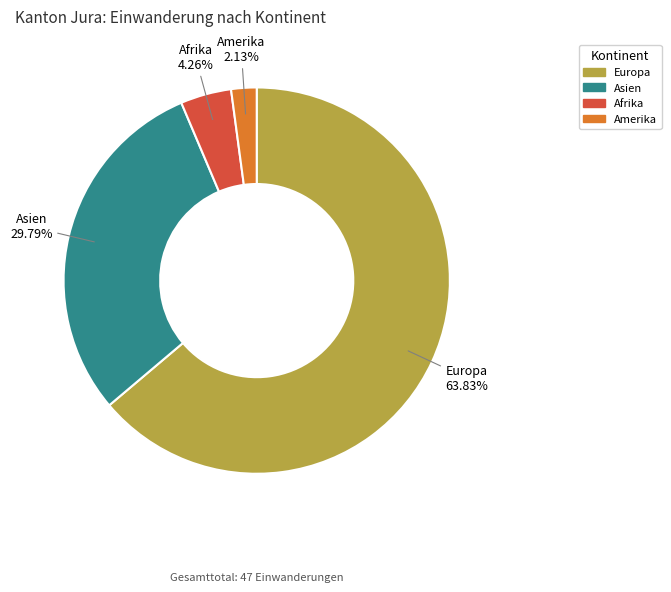

To the nearest percent, what is the combined percentage of Amerika and Afrika?

6%